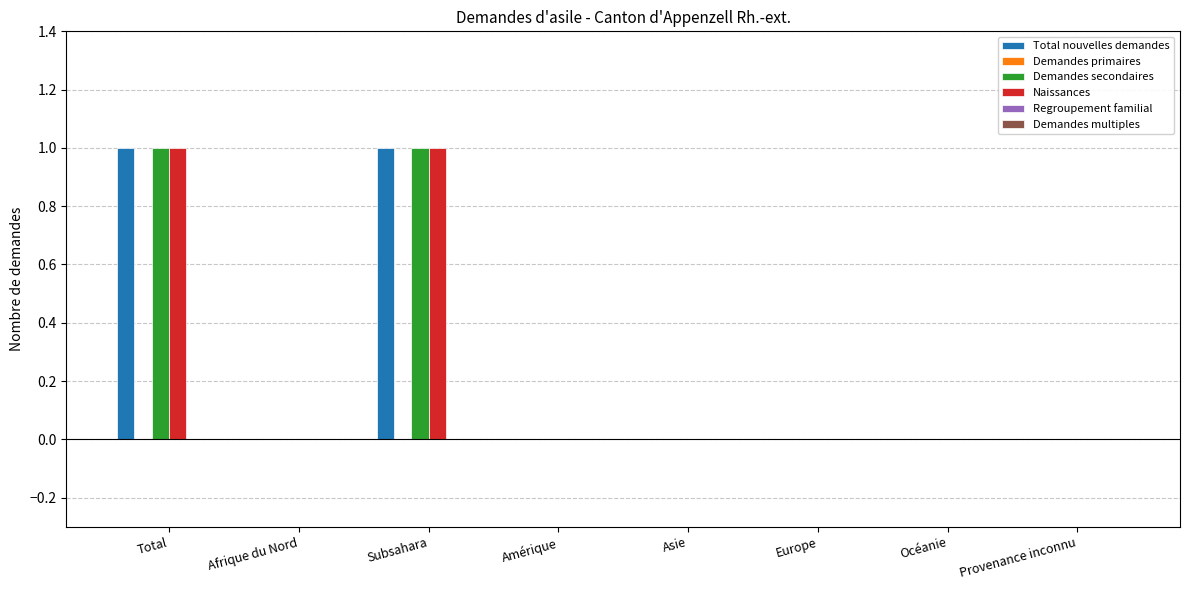

The value of Demandes secondaires at Total is 0. True or false?

False